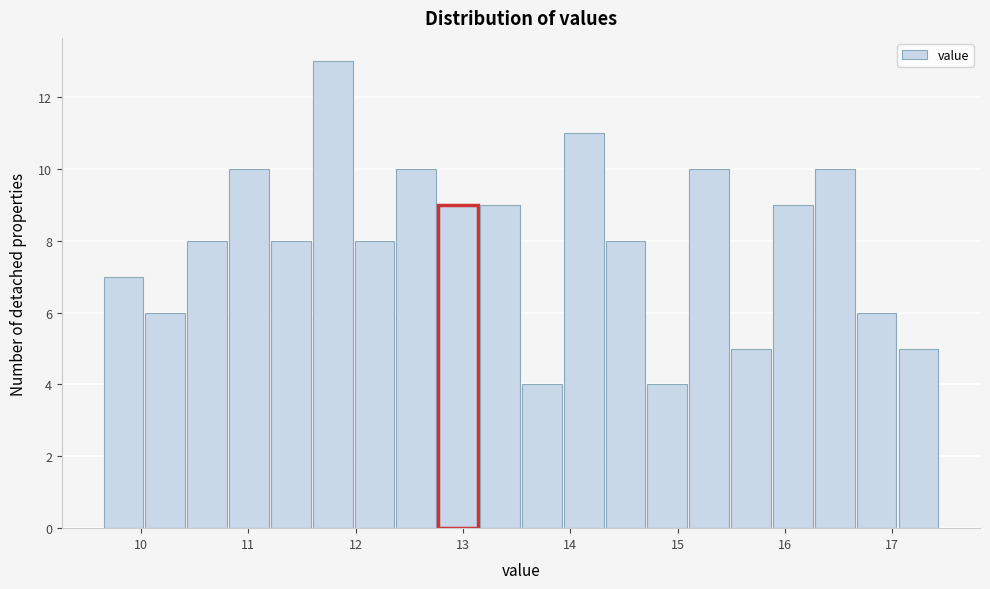

Read against the x-axis, roughly where is the centre of the tallest bar?

11.8